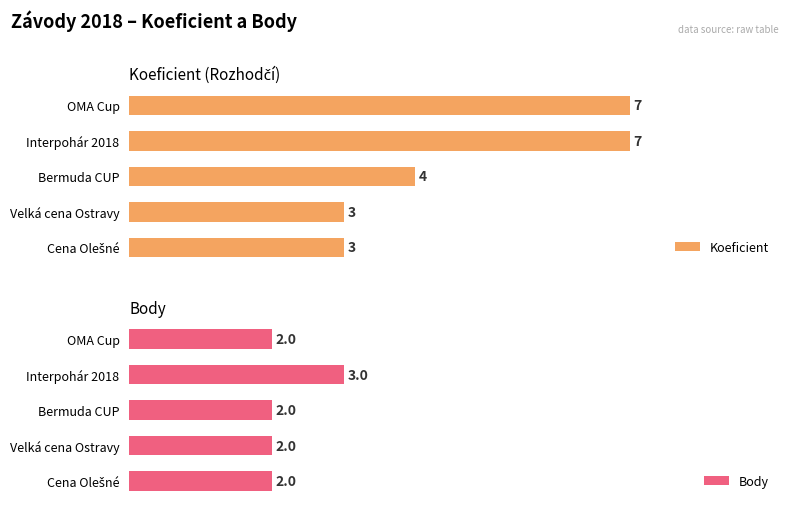

Which category has the highest value in the Body series?

Interpohár 2018